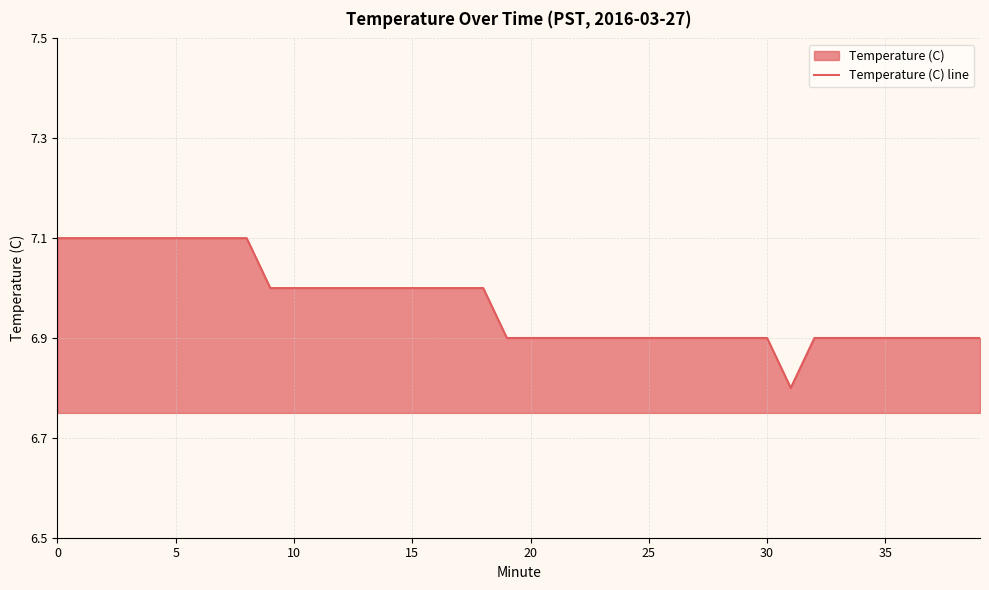

Is it true that the value at 10 is 7.0?

True